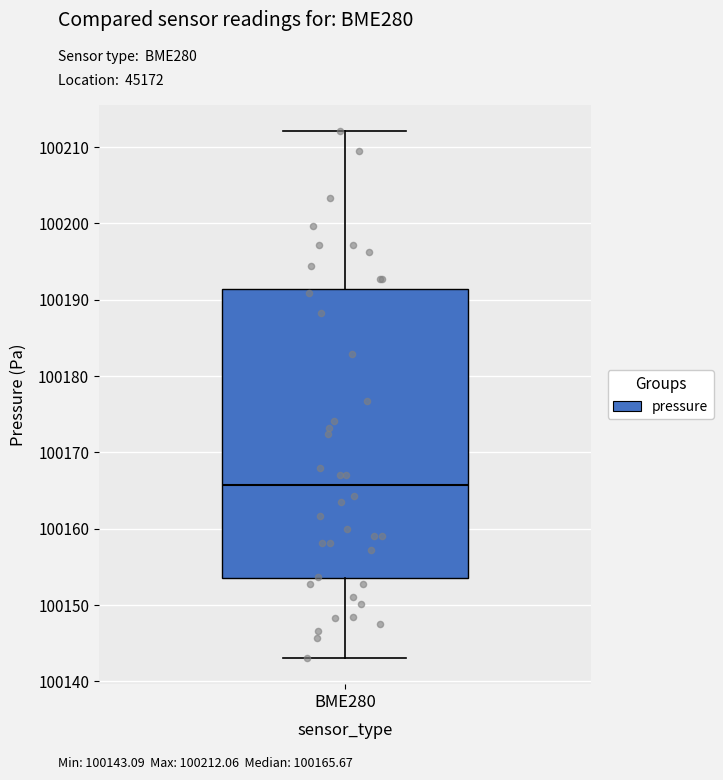

Read this box plot against the y-axis: the position of the median line, the range covered by the box, and the ends of both whiskers. The values are not printed on the chart, so give them approximately, as read against the axis.

median 100166, box 100153 to 100191, whiskers 100143 to 100212